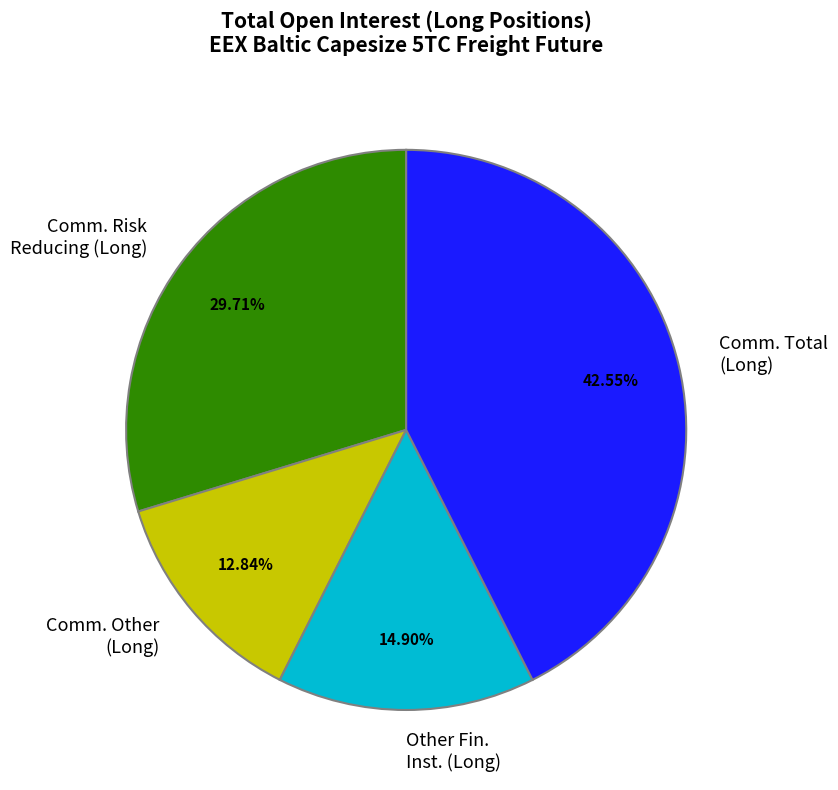

What is the largest slice in the pie chart?

Comm. Total (Long)